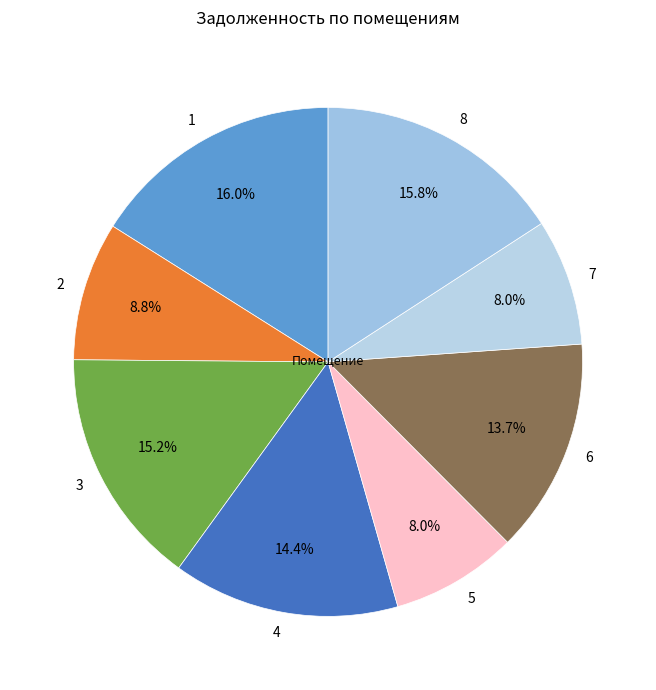

Is the sum of 4 and 5 greater than half?

No